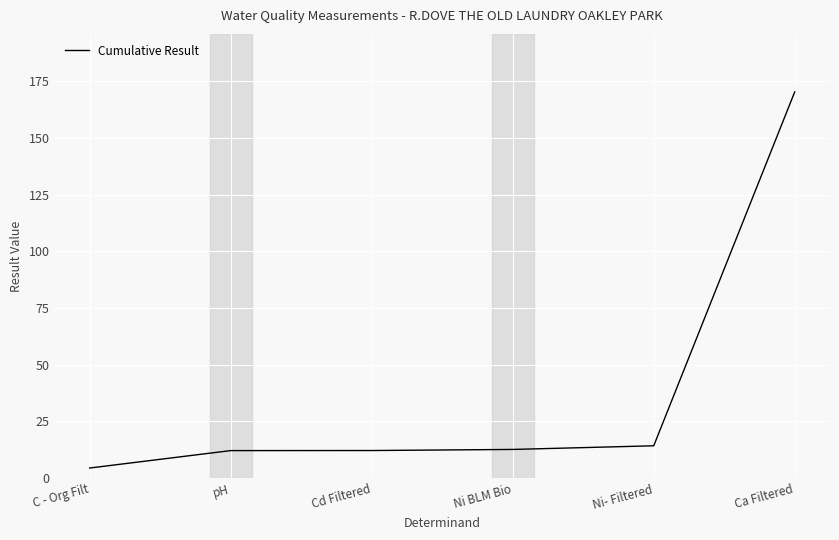

How many lines are shown in the chart?

1